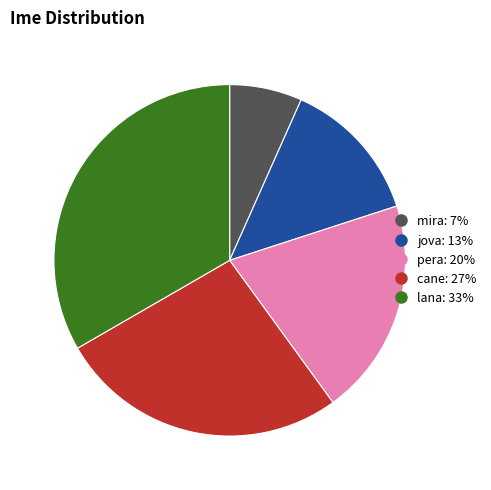

Approximately how many times larger is the value at cane compared to jova?

2.0